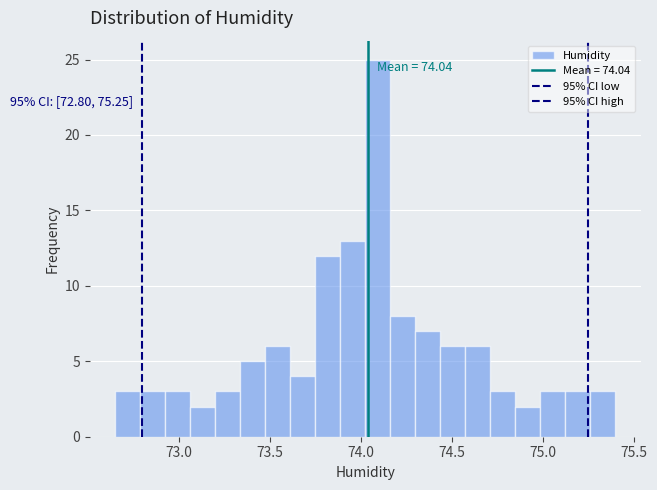

Around what value on the x-axis is the tallest bar? Give the approximate position of its centre, as read against the axis.

74.10